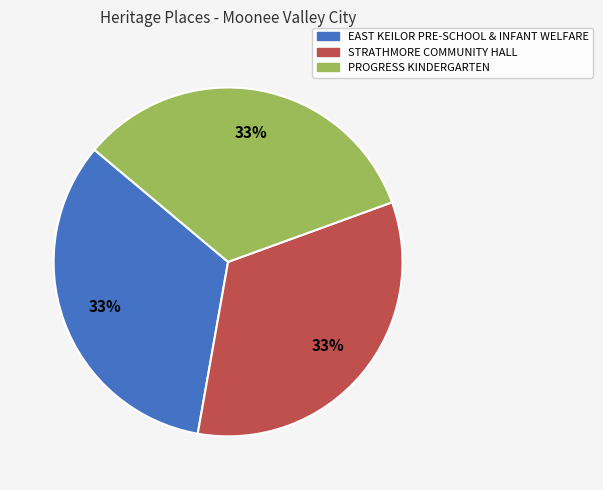

Is the sum of STRATHMORE COMMUNITY HALL and EAST KEILOR PRE-SCHOOL & INFANT WELFARE greater than half?

Yes